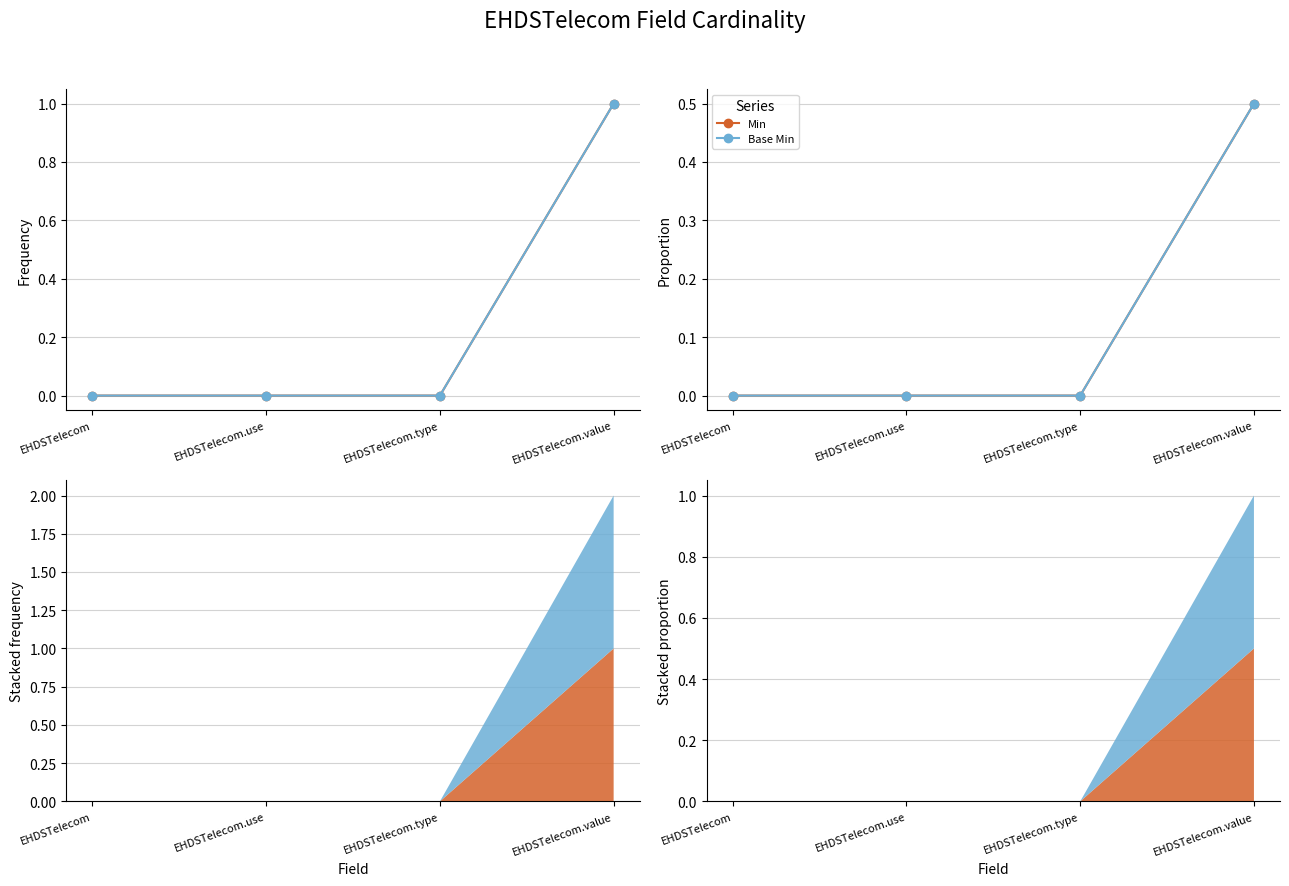

How many Base Min values are between 0 and 1?

4